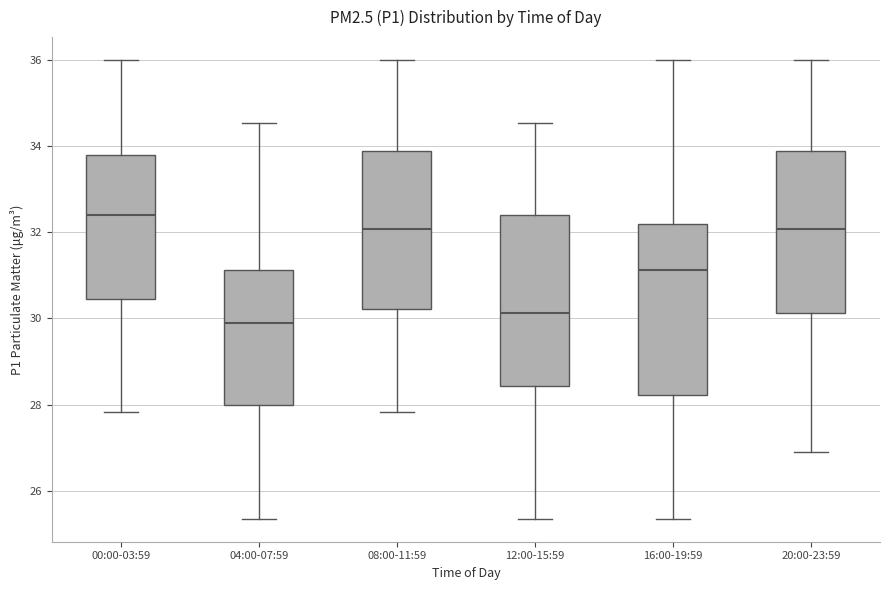

Where is the lower edge of the box for 20:00-23:59 on the y-axis? The values are not printed on the chart, so give them approximately, as read against the axis.

30.2